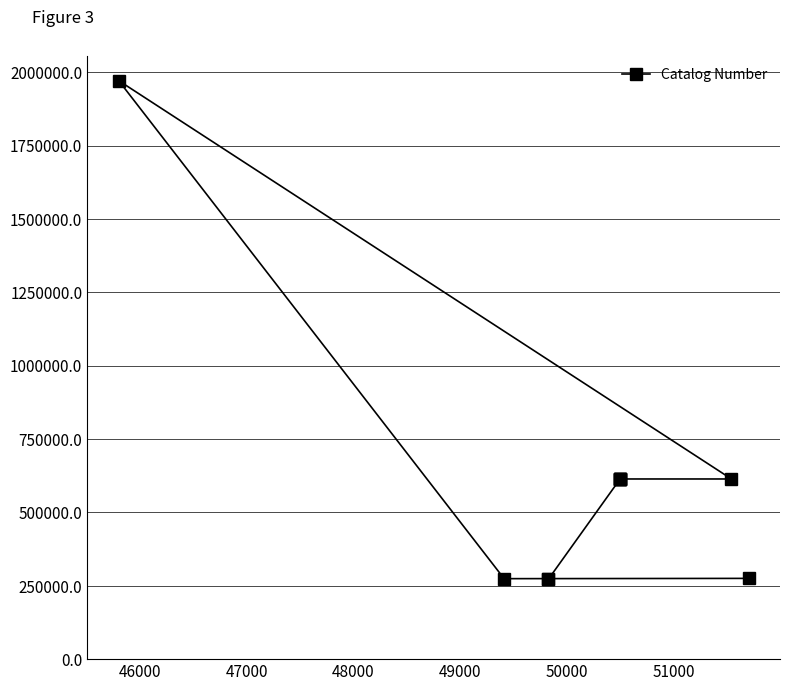

What is the greatest value displayed?

1971554